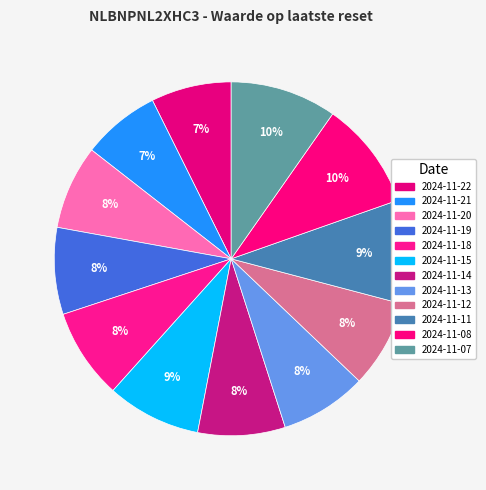

Count the number of slices in the pie.

12